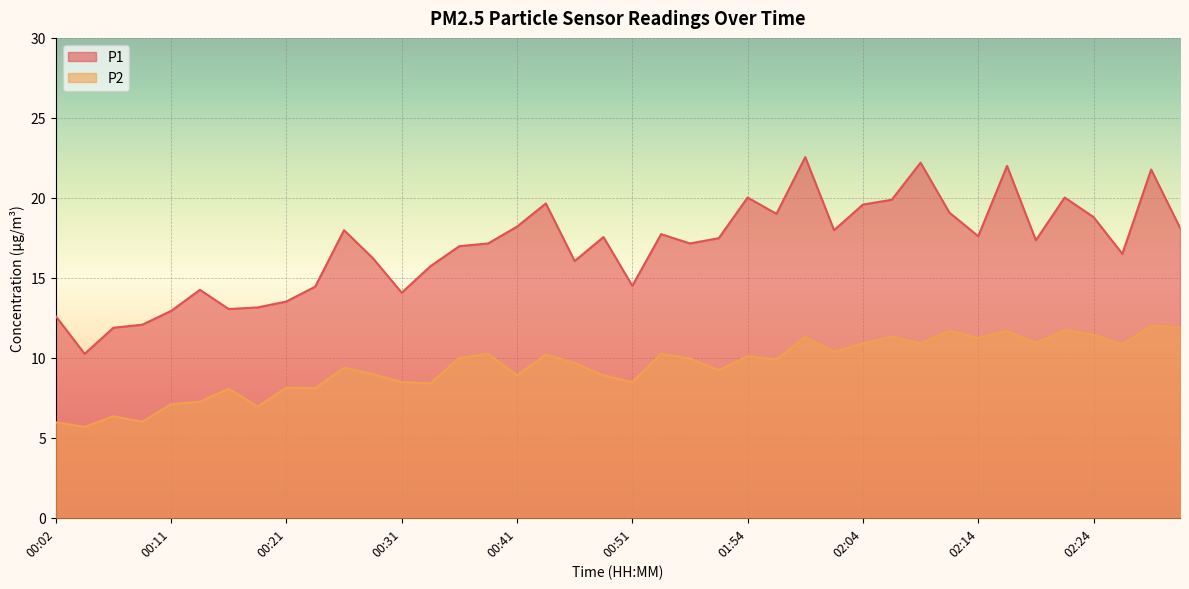

Reading left to right, list all the values displayed in this chart.

P1: 12.6	10.2	11.9	12.1	12.9	14.2	13.1	13.2	13.5	14.4	18.0	16.2	14.1	15.7	17.0	17.1	18.2	19.6	16.1	17.6	14.5	17.7	17.1	17.5	20.0	19.0	22.6	18.0	19.6	19.9	22.2	19.1	17.6	22.0	17.4	20.0	18.8	16.5	21.8	18.1
P2: 6.0	5.7	6.3	6.0	7.1	7.2	8.1	7.0	8.1	8.1	9.4	9.0	8.5	8.4	10.0	10.2	8.9	10.2	9.7	8.9	8.5	10.2	9.9	9.2	10.1	9.9	11.3	10.4	10.9	11.3	10.9	11.7	11.2	11.7	10.9	11.7	11.4	10.8	12.0	11.9